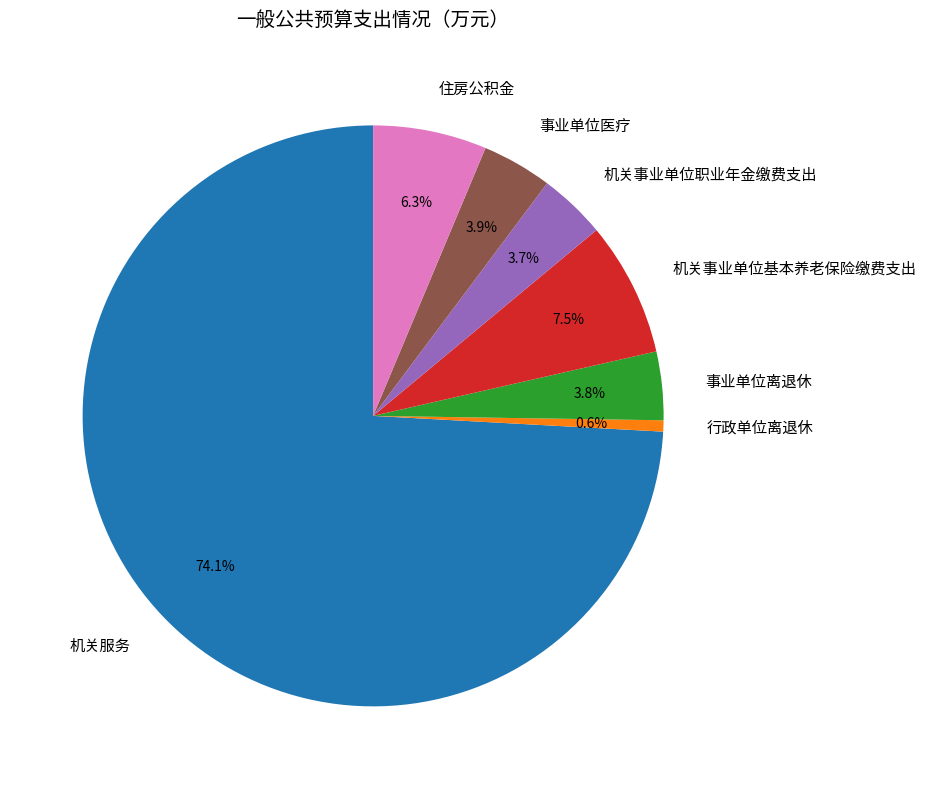

To the nearest percent, what is the difference between the largest and smallest slice percentages?

74%